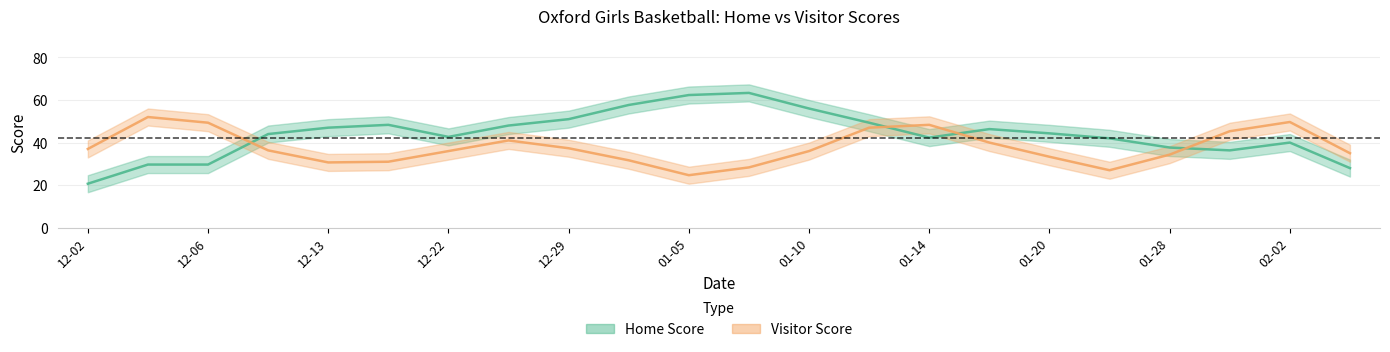

How many series are shown in this chart?

2